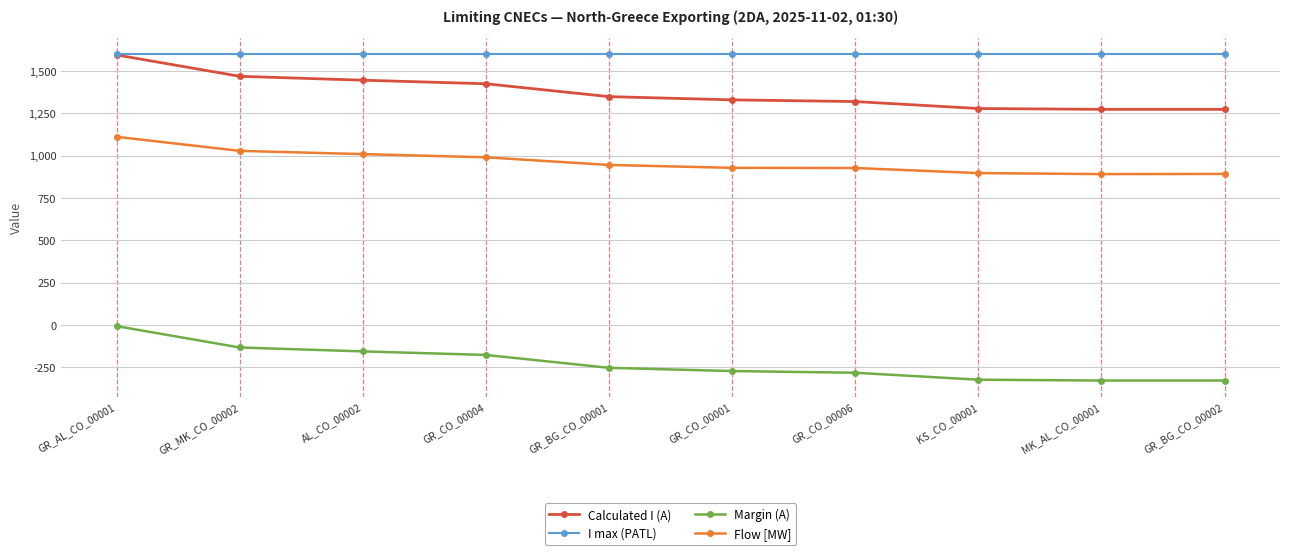

Count the number of data series in this chart.

4